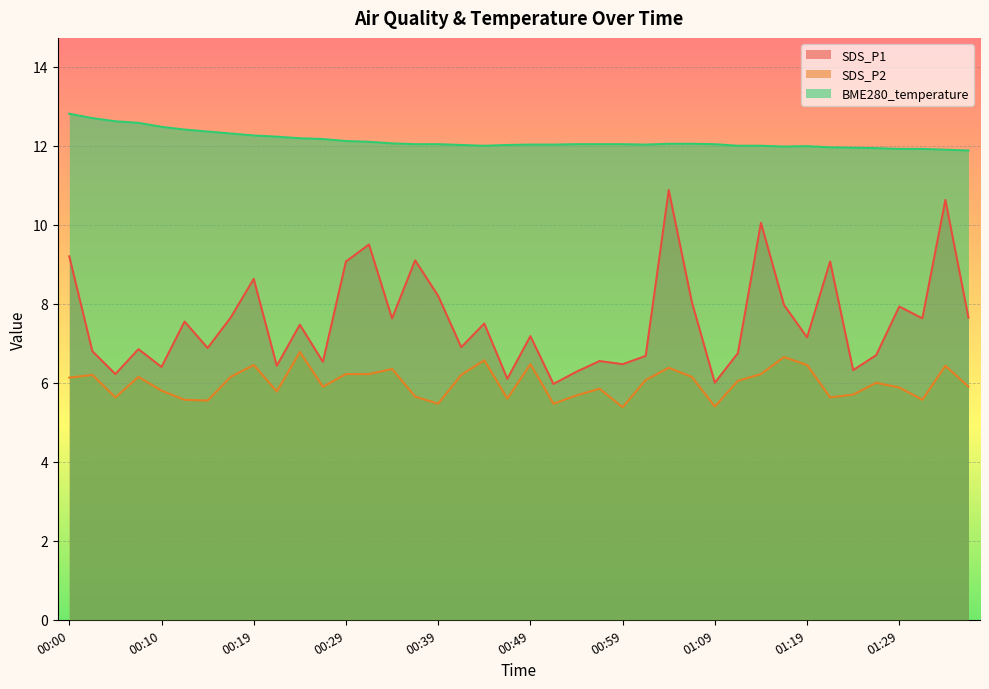

At which label does SDS_P2 first exceed 6?

00:00